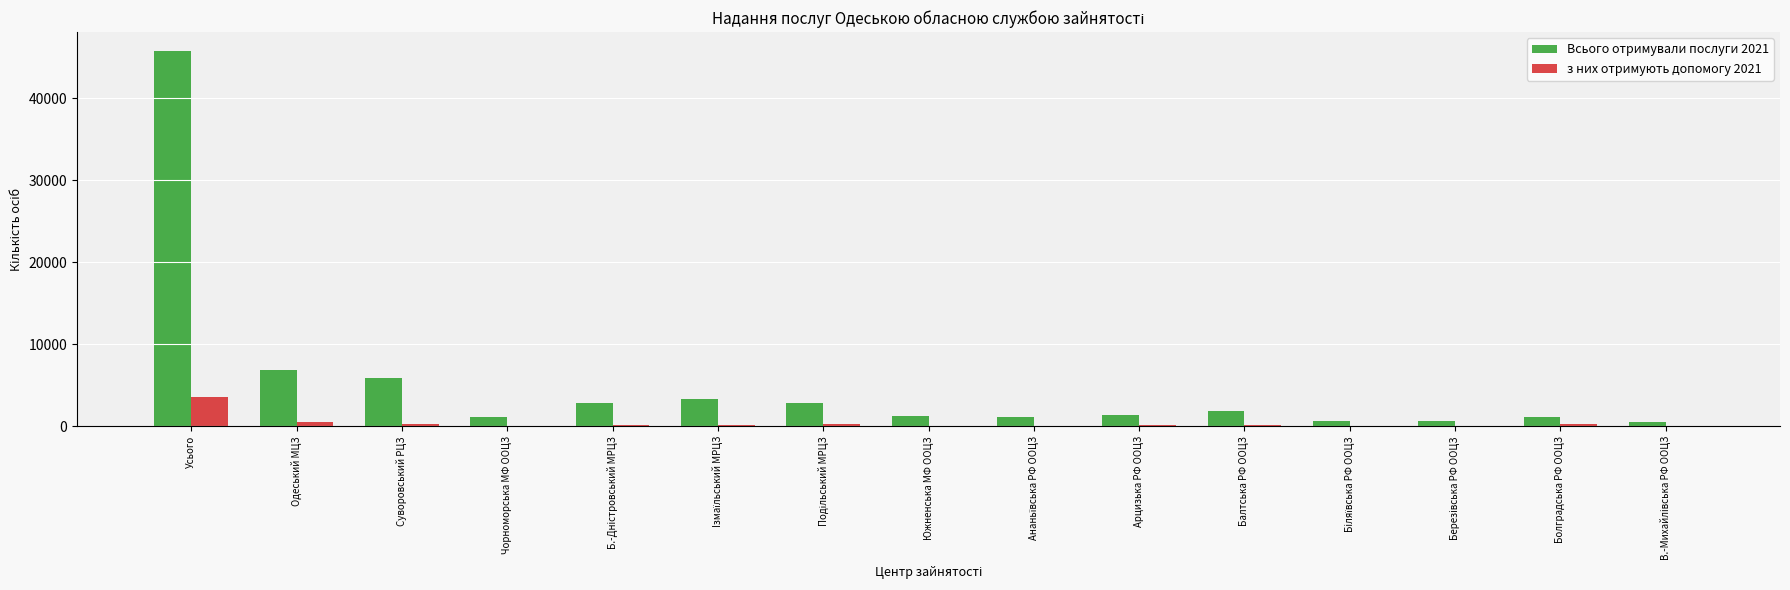

How many groups of bars are there?

15